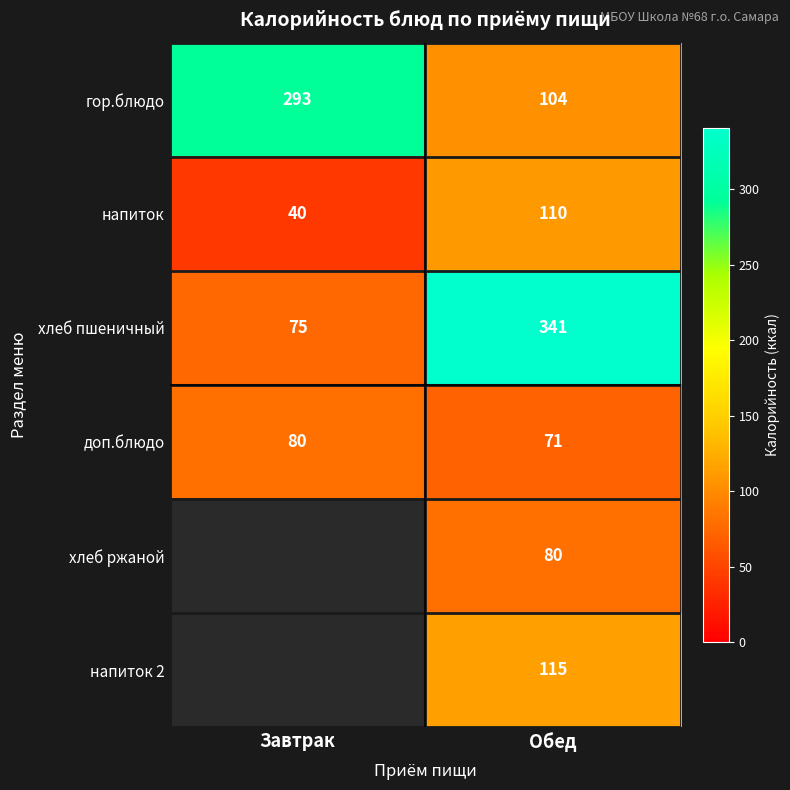

The хлеб ржаной series shows 27 at Обед. True or false?

False